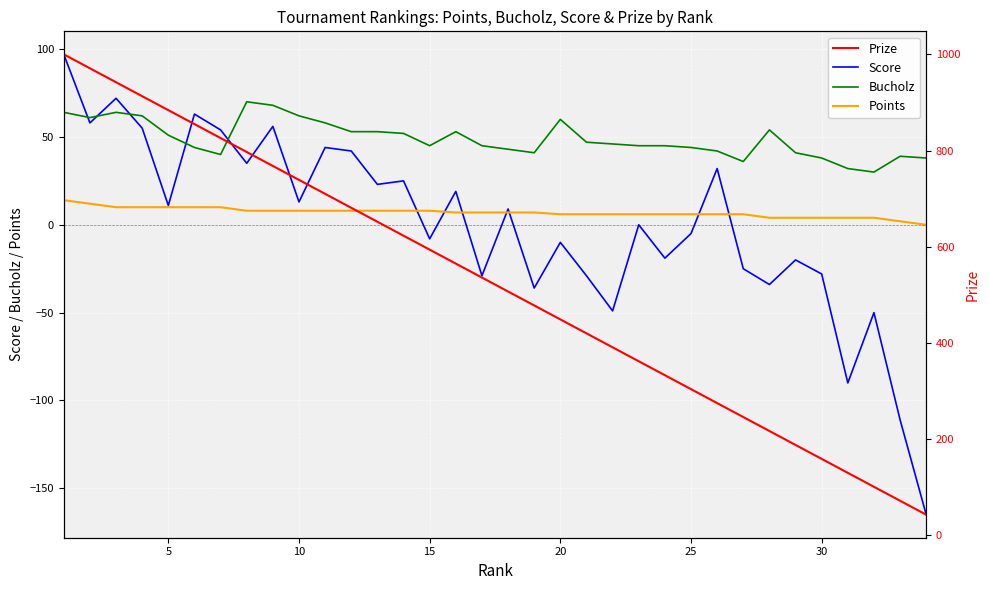

Reading right to left, list all the values displayed in this chart.

Score: -165	-111	-50	-90	-28	-20	-34	-25	32	-5	-19	0	-49	-29	-10	-36	9	-29	19	-8	25	23	42	44	13	56	35	54	63	11	55	72	58	97
Bucholz: 38	39	30	32	38	41	54	36	42	44	45	45	46	47	60	41	43	45	53	45	52	53	53	58	62	68	70	40	44	51	62	64	61	64
Points: 0	2	4	4	4	4	4	6	6	6	6	6	6	6	6	7	7	7	7	8	8	8	8	8	8	8	8	10	10	10	10	10	12	14
Prize: 43	72	101	130	159	188	217	246	275	304	333	362	391	420	449	478	507	536	565	594	623	652	681	710	739	768	797	826	855	884	913	942	971	1000